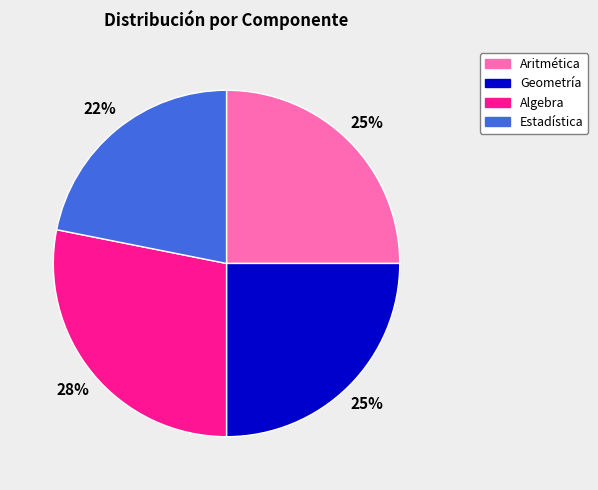

Combined, do Estadística and Geometría account for over 50%?

No